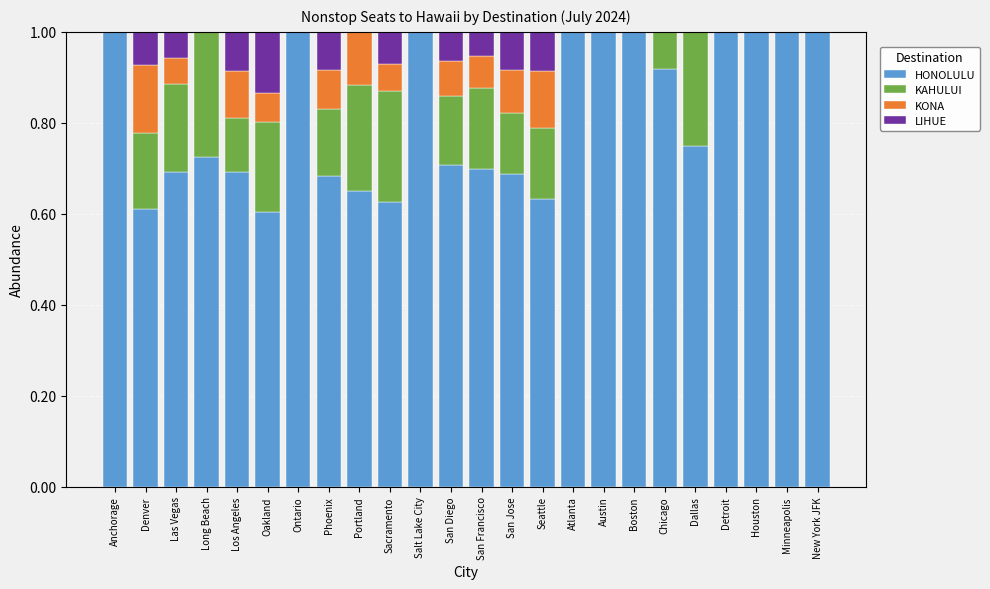

What is the highest value of the HONOLULU series?

1.0